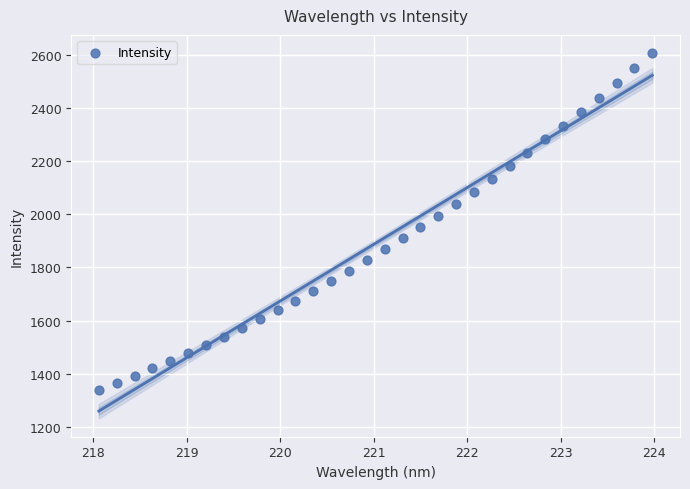

What is the range of X values (max minus min)?

5.9